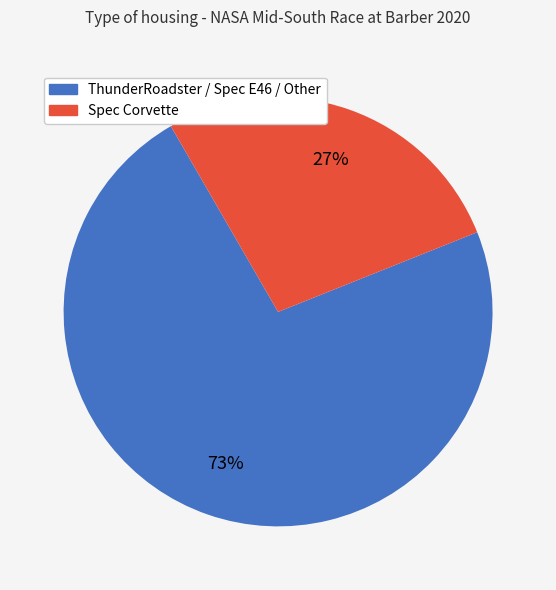

To the nearest percent, what is the average slice percentage?

50%